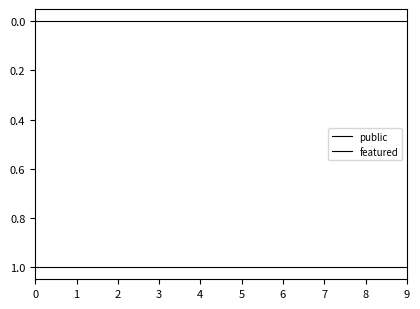

Does the chart display data point markers on the line(s)?

No